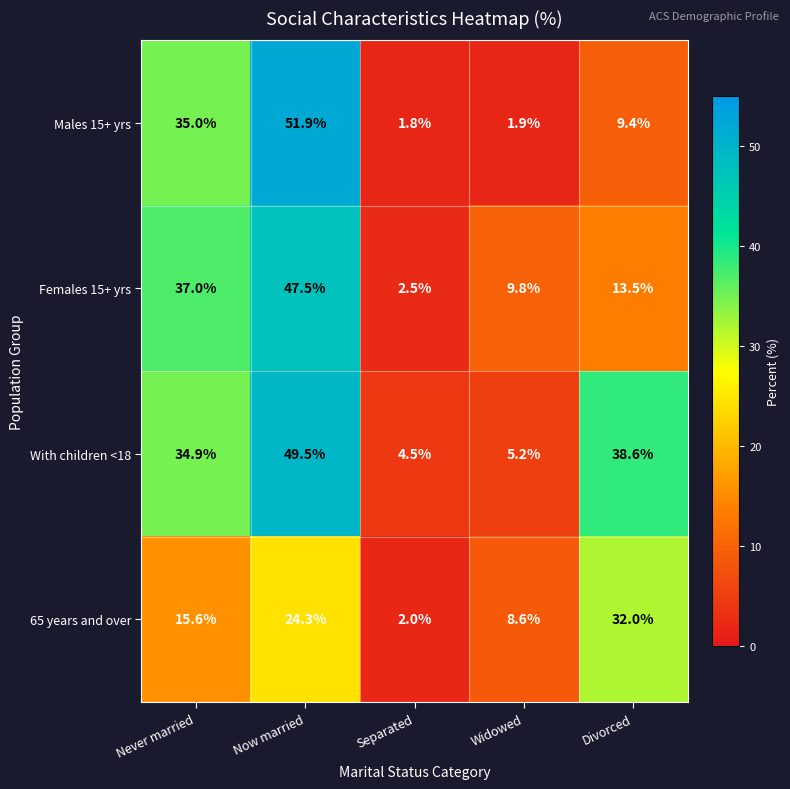

Reading left to right, what are all the values shown in this chart?

Males 15+ yrs: Never married=35.0	Now married=51.9	Separated=1.8	Widowed=1.9	Divorced=9.4
Females 15+ yrs: Never married=37.0	Now married=47.5	Separated=2.5	Widowed=9.8	Divorced=13.5
With children <18: Never married=34.9	Now married=49.5	Separated=4.5	Widowed=5.2	Divorced=38.6
65 years and over: Never married=15.6	Now married=24.3	Separated=2.0	Widowed=8.6	Divorced=32.0